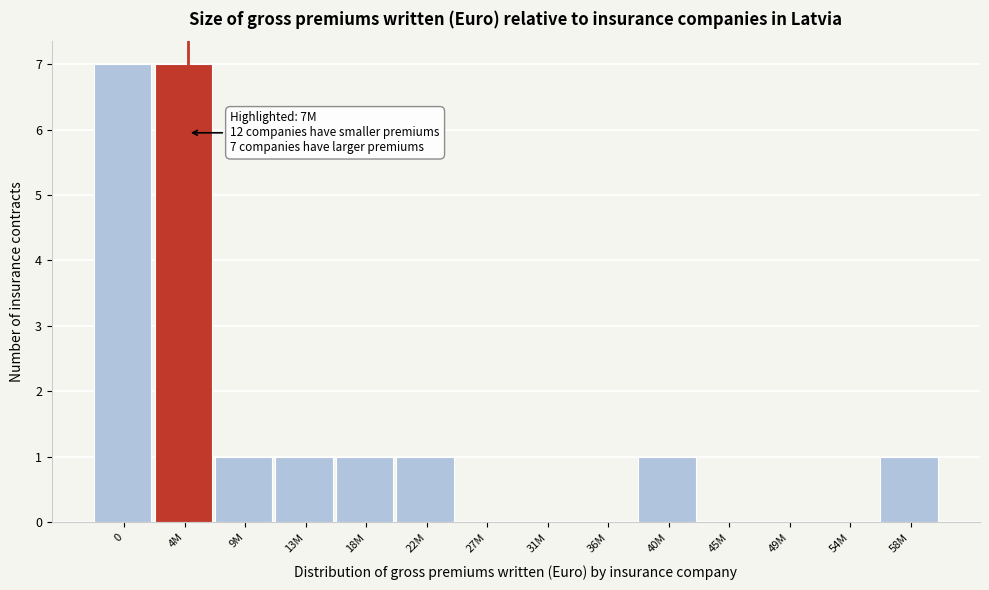

Reading right to left, list all the values displayed in this chart.

58M=1	54M=0	49M=0	45M=0	40M=1	36M=0	31M=0	27M=0	22M=1	18M=1	13M=1	9M=1	4M=7	0=7